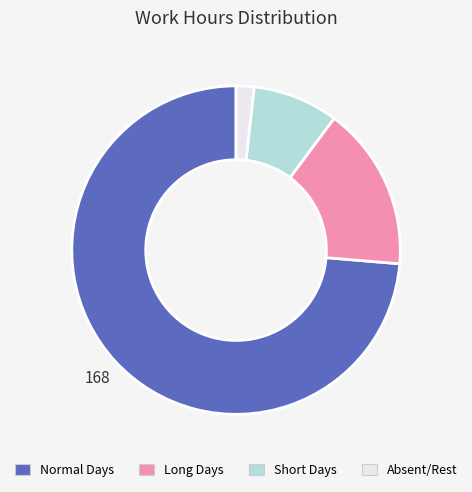

Is there a majority slice in this chart?

Yes